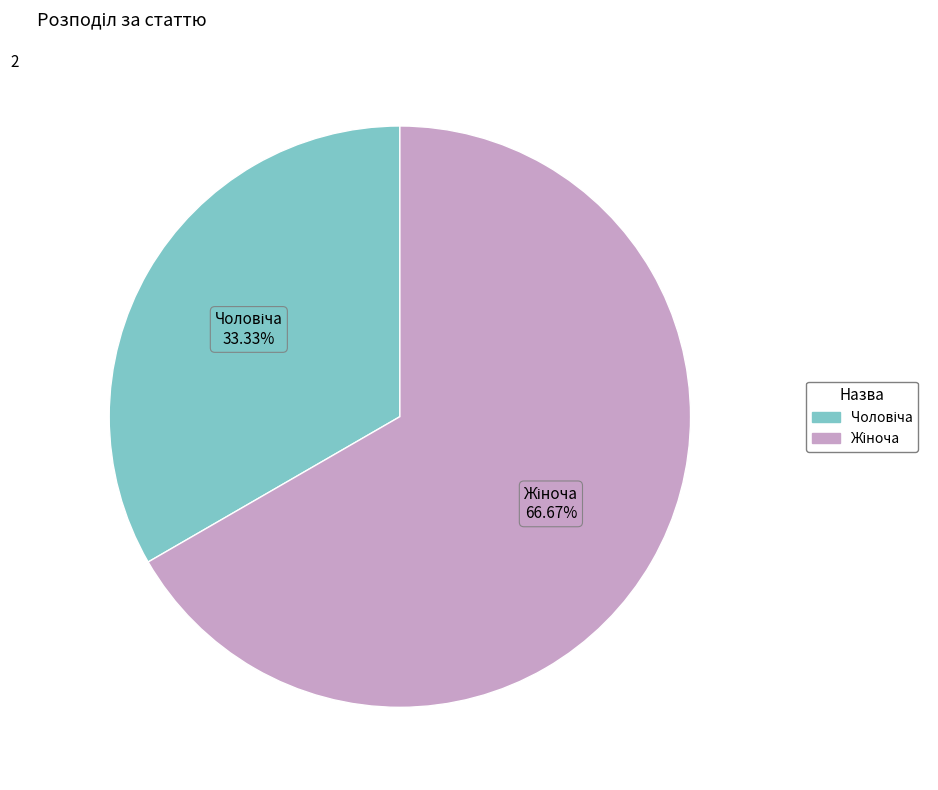

Is there a majority slice in this chart?

Yes